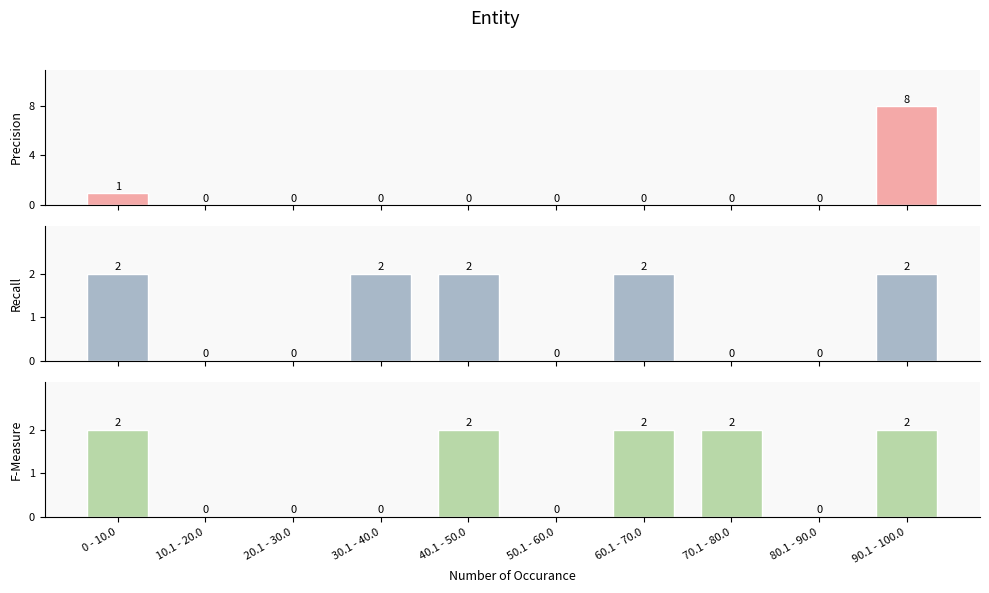

What are all the series names shown in the legend?

Precision, Recall, F-Measure